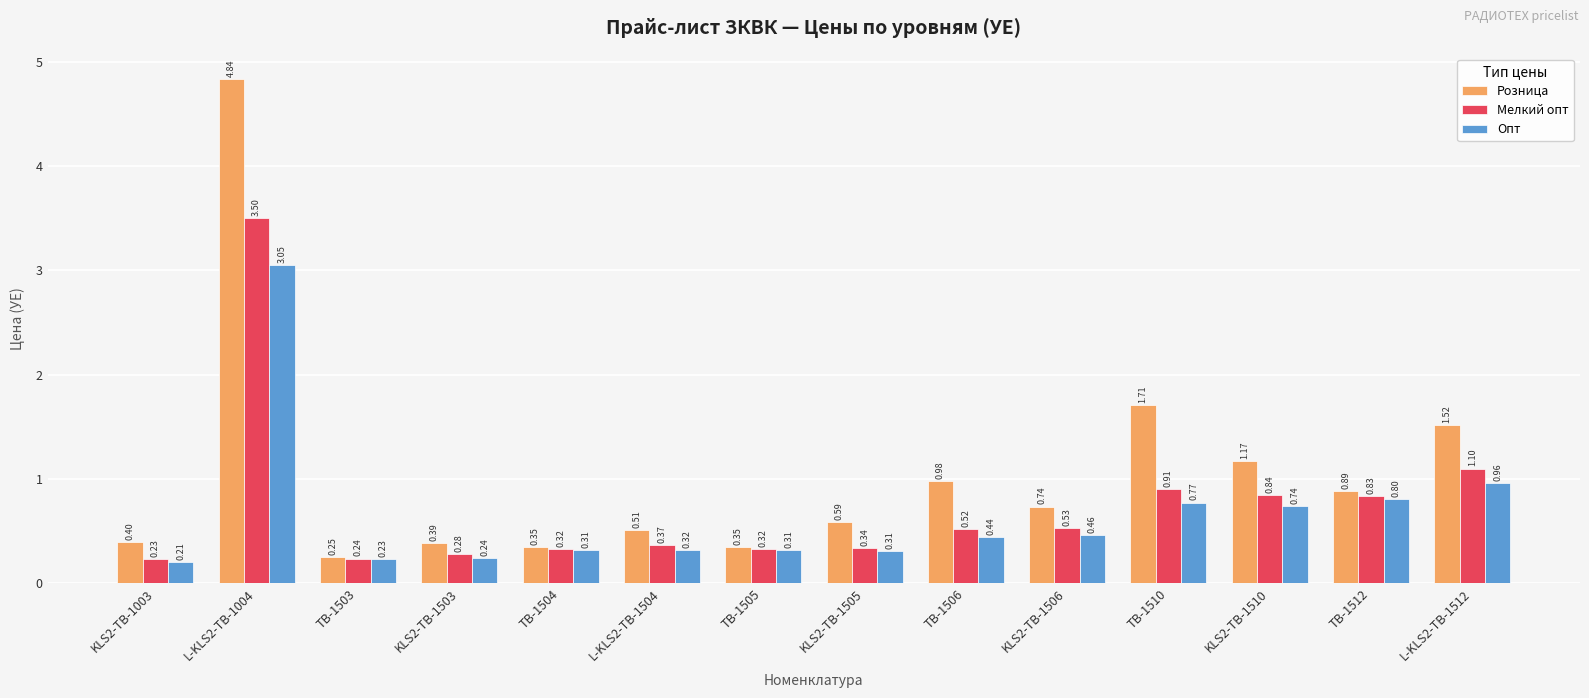

At which category does the chart reach its minimum across all series?

KLS2-TB-1003